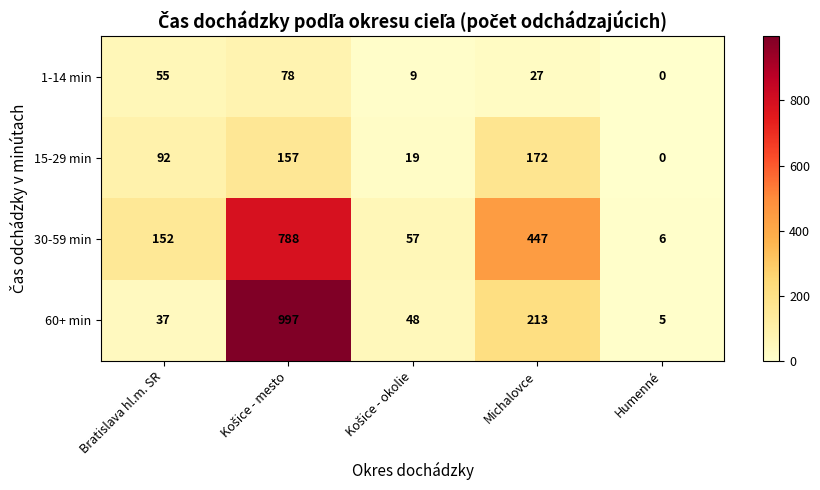

The 15-29 min series shows 92 at Bratislava hl.m. SR. True or false?

True